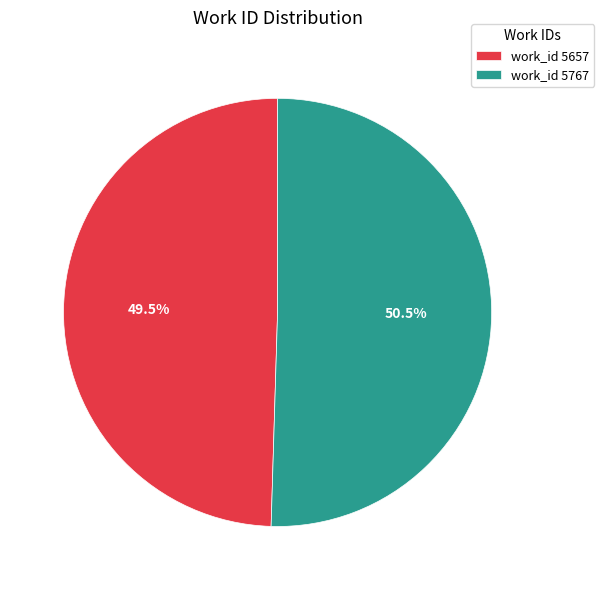

Which category has the biggest portion of the pie?

work_id 5767